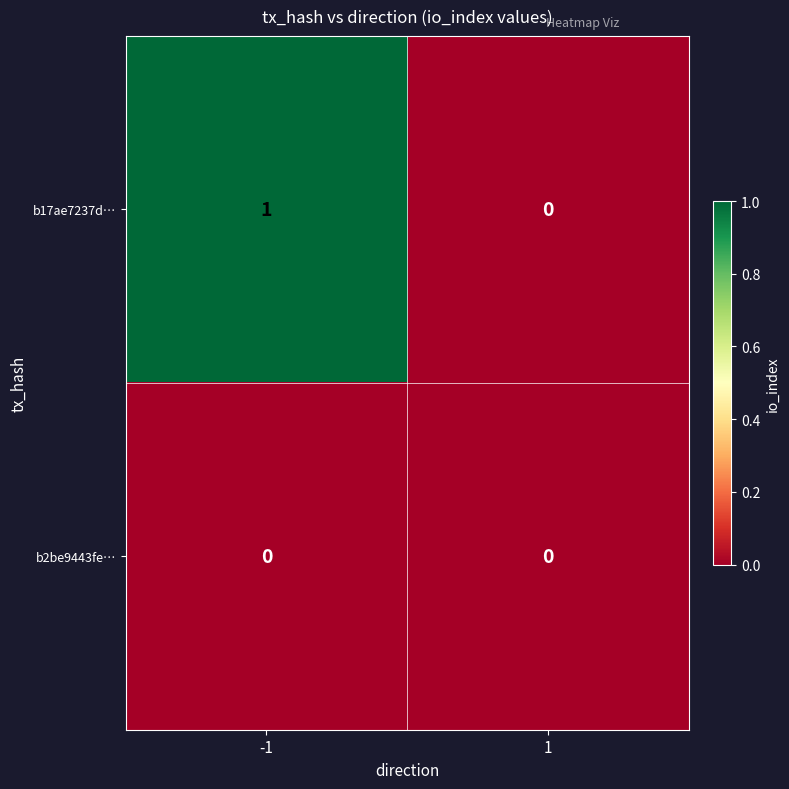

Between -1 and 1, which series saw the biggest shift?

b17ae7237d…